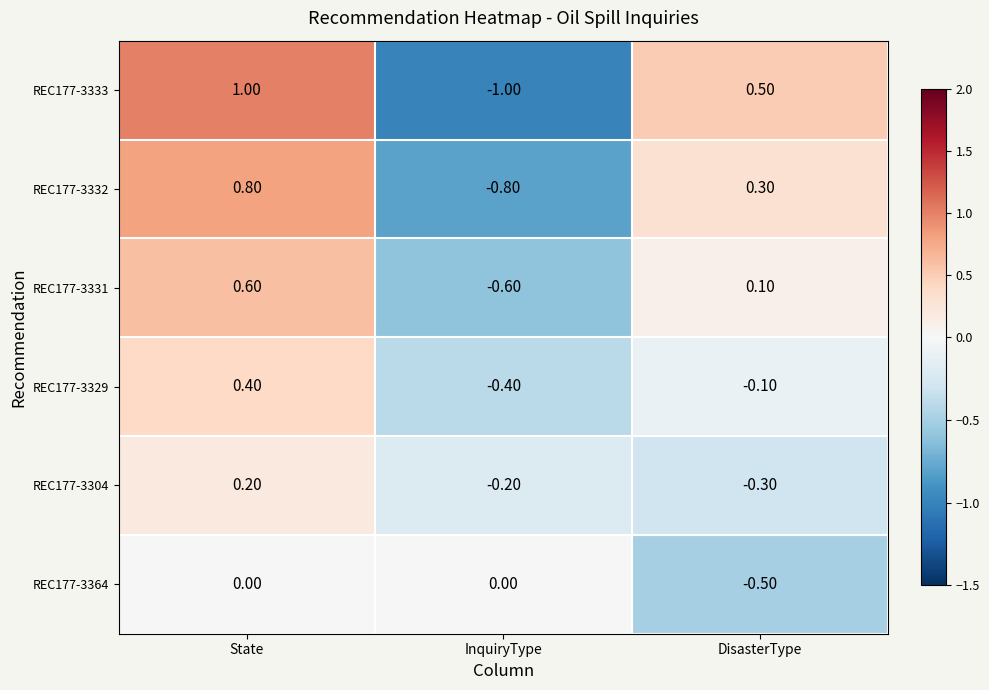

Which category has the lowest value in the REC177-3304 series?

DisasterType